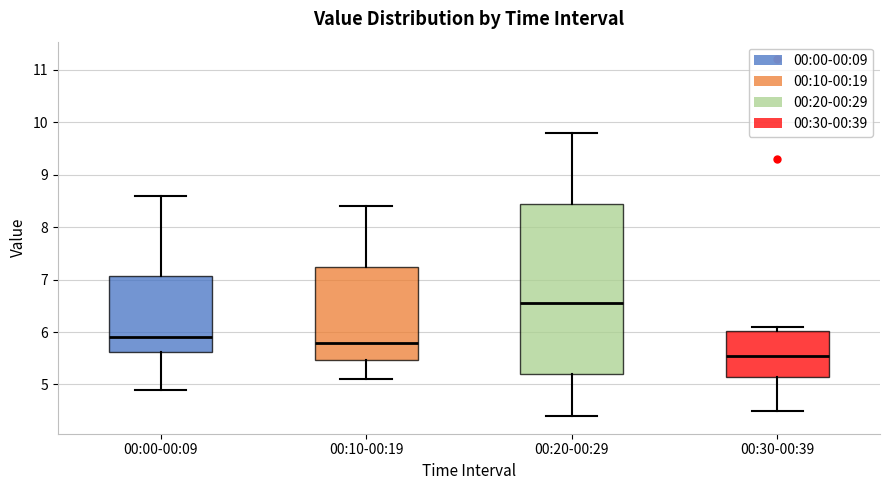

Where does the lower whisker of the box for 00:30-00:39 end on the y-axis? The values are not printed on the chart, so give them approximately, as read against the axis.

4.5